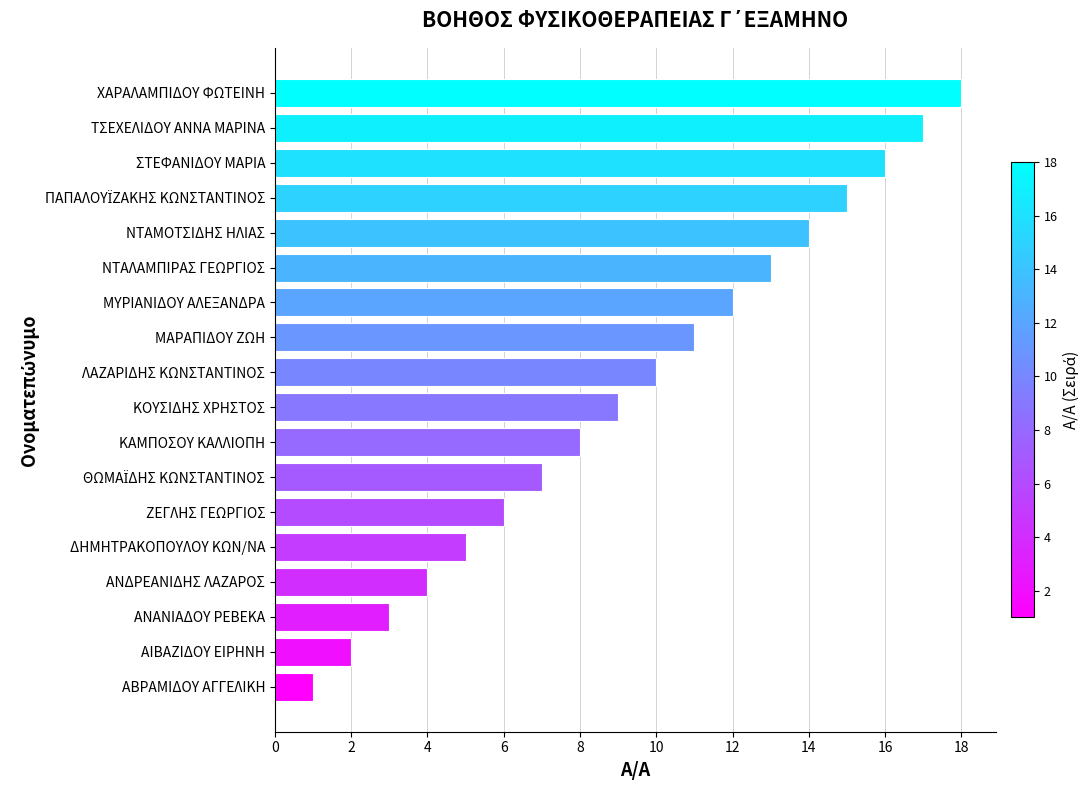

Which has a higher value, ΑΙΒΑΖΙΔΟΥ ΕΙΡΗΝΗ or ΑΝΔΡΕΑΝΙΔΗΣ ΛΑΖΑΡΟΣ?

ΑΝΔΡΕΑΝΙΔΗΣ ΛΑΖΑΡΟΣ